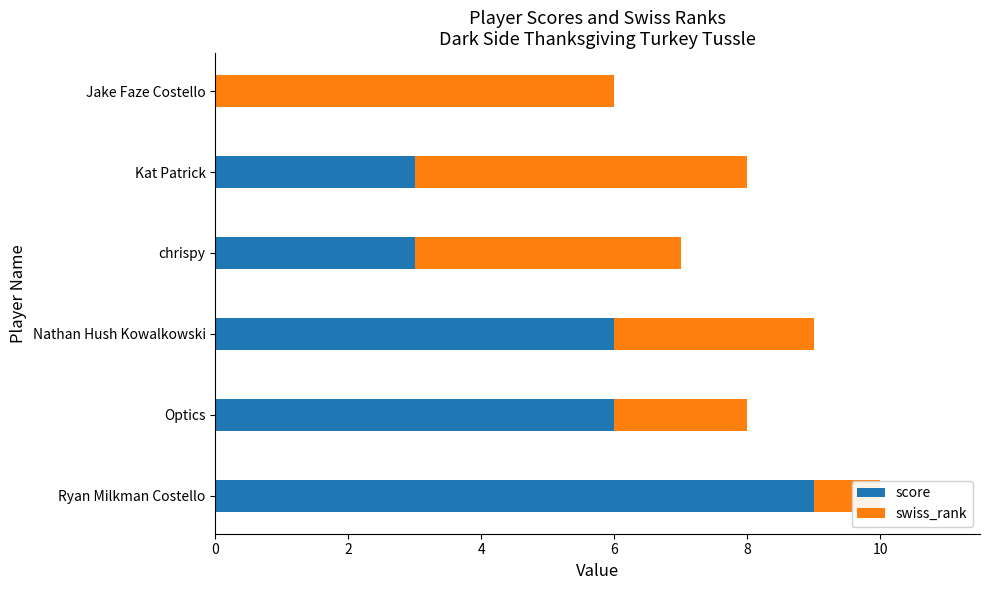

The value of swiss_rank at chrispy is 4. True or false?

True